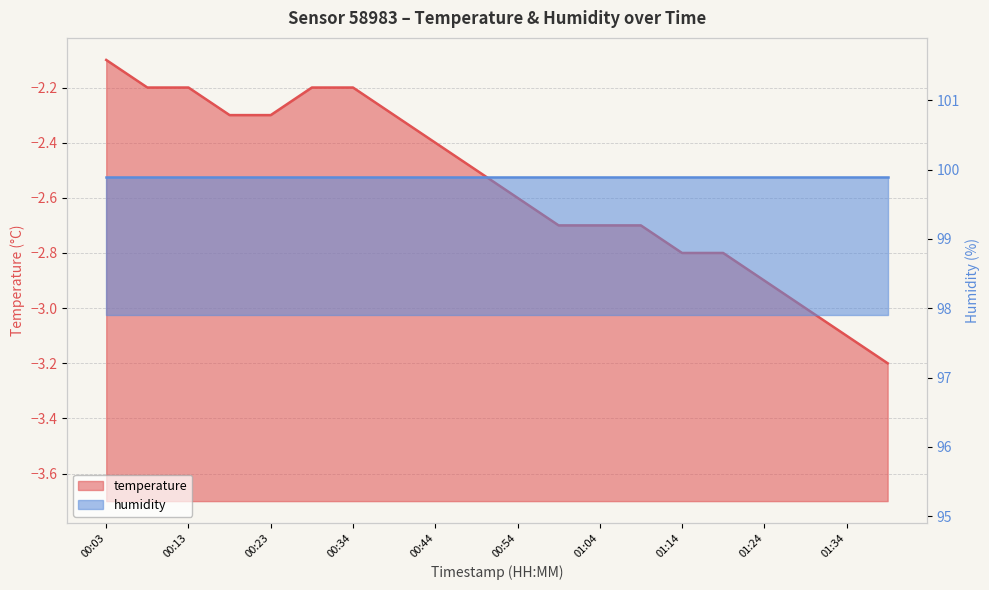

Between 00:39 and 01:09, which is larger?

00:39